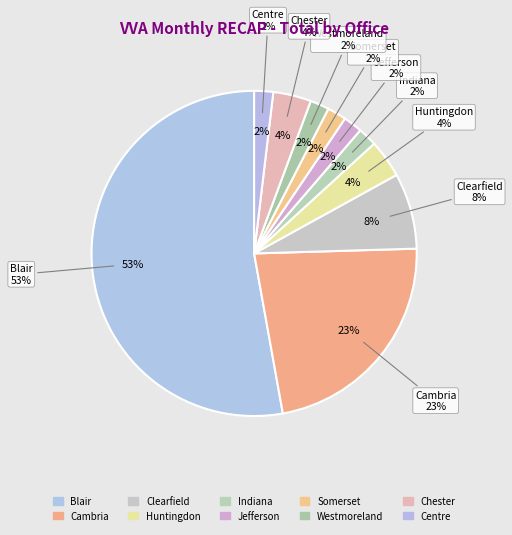

Count the number of slices in the pie.

10